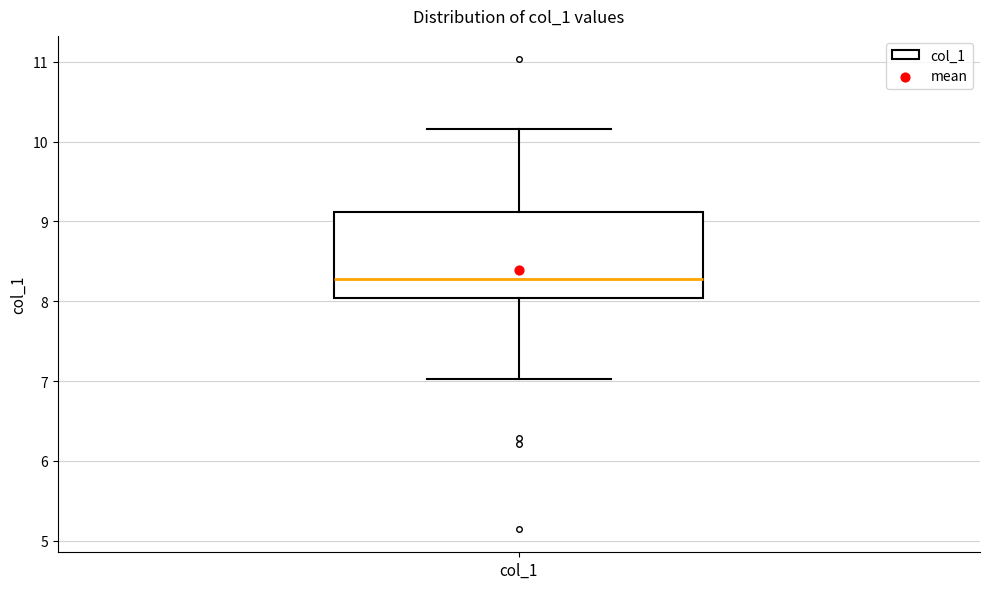

Transcribe this box plot: give where the median line is, the range the box spans, and where the two whiskers end, as read against the y-axis. The values are not printed on the chart, so give them approximately, as read against the axis.

median 8.3, box 8.0 to 9.1, whiskers 7.0 to 10.2